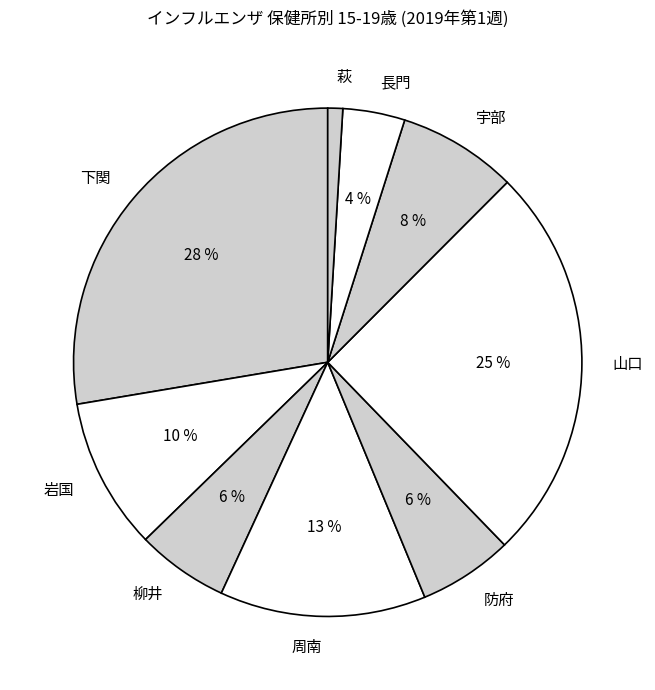

To the nearest percent, what is the average slice percentage?

11%